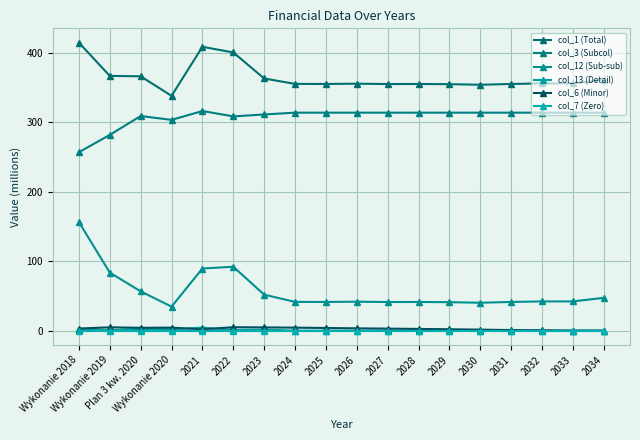

List the labels in order of col_6 (Minor) value, largest first.

2022, Wykonanie 2019, 2023, Wykonanie 2020, 2024, Plan 3 kw. 2020, 2025, 2026, Wykonanie 2018, 2027, 2028, 2029, 2021, 2030, 2031, 2032, 2033, 2034